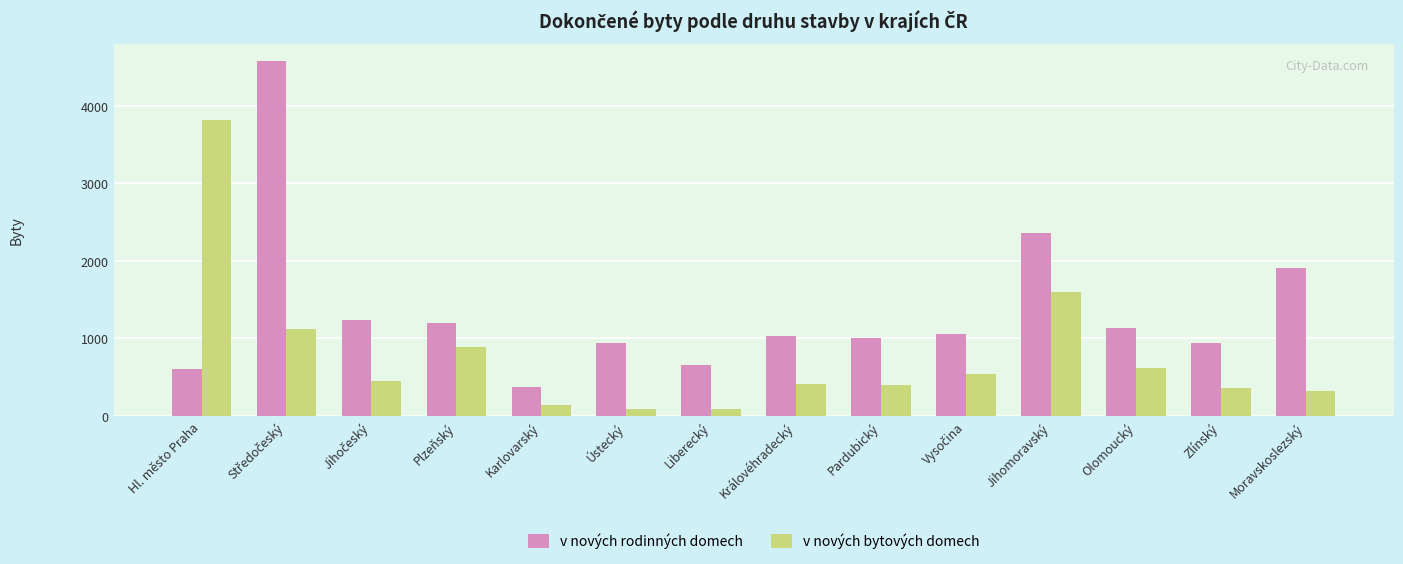

What are all the series names shown in the legend?

v nových rodinných domech, v nových bytových domech